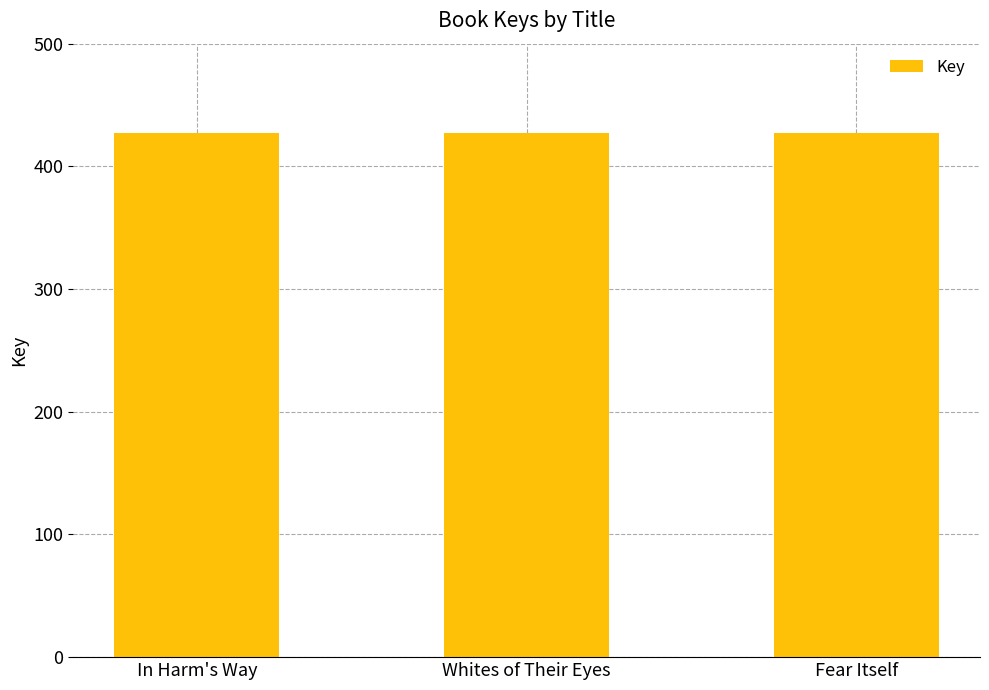

Reading right to left, transcribe all the data shown in this chart.

42720427	42720618	42720812